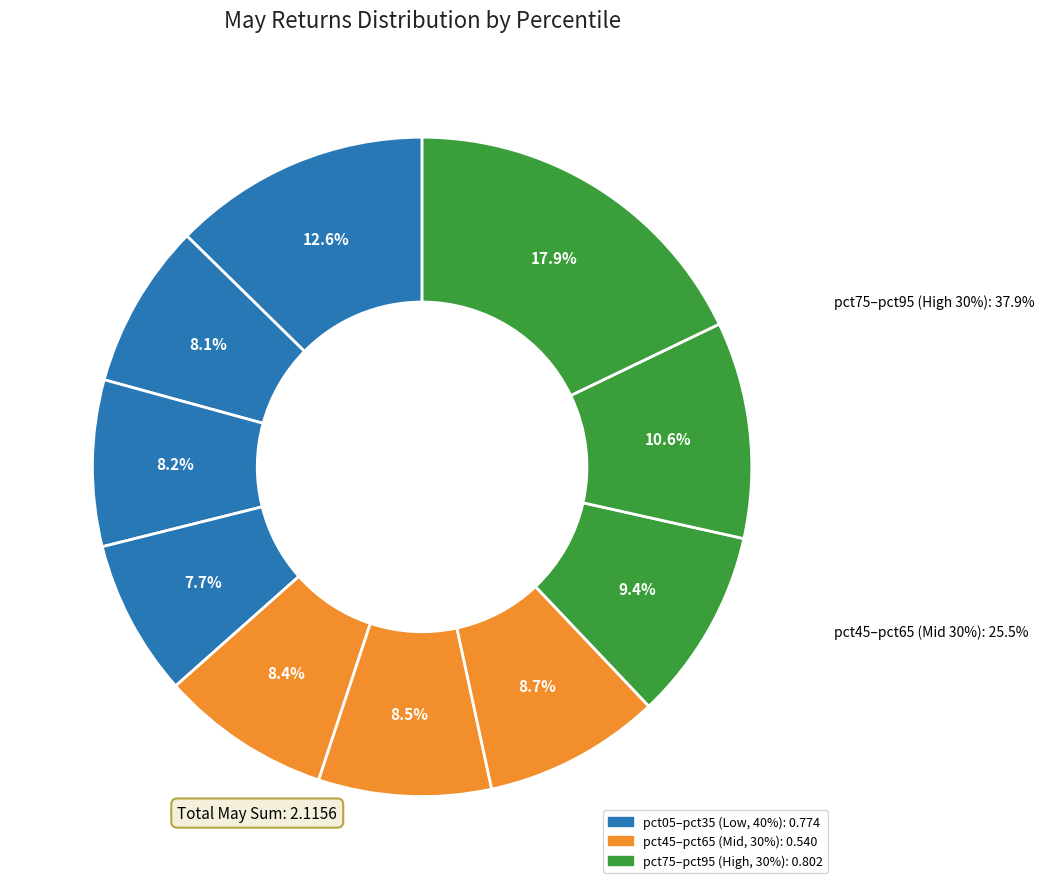

To the nearest percent, what is the combined percentage of pct25 and pct35?

16%